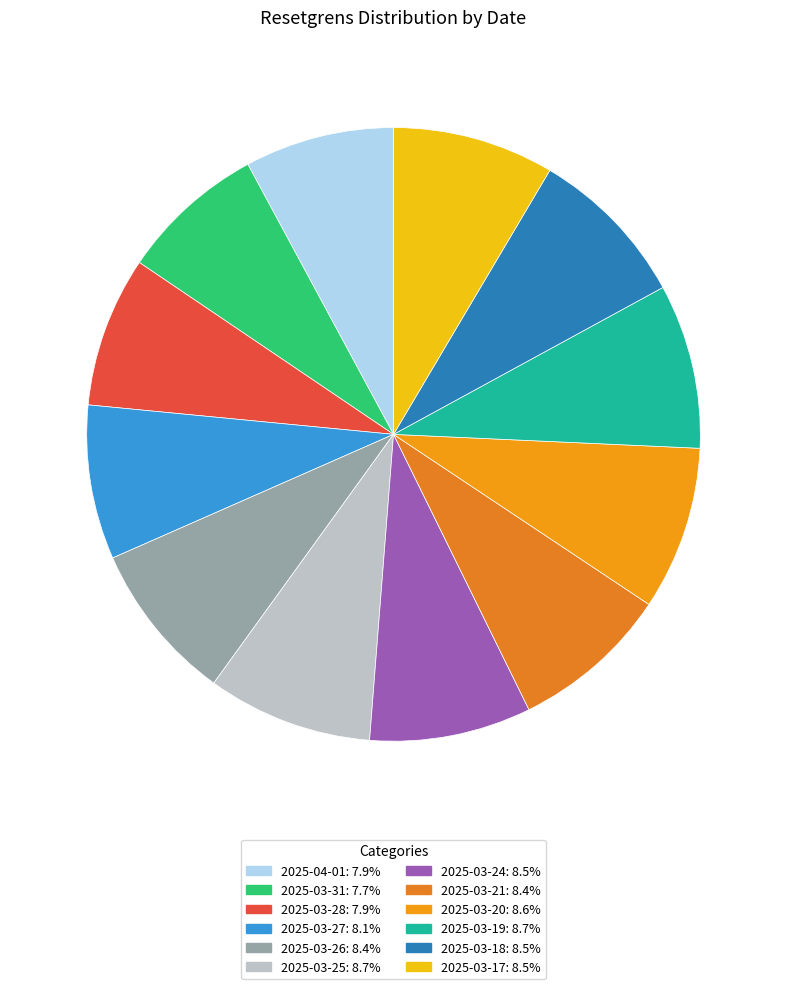

Is the sum of 2025-03-21 and 2025-03-28 greater than half?

No